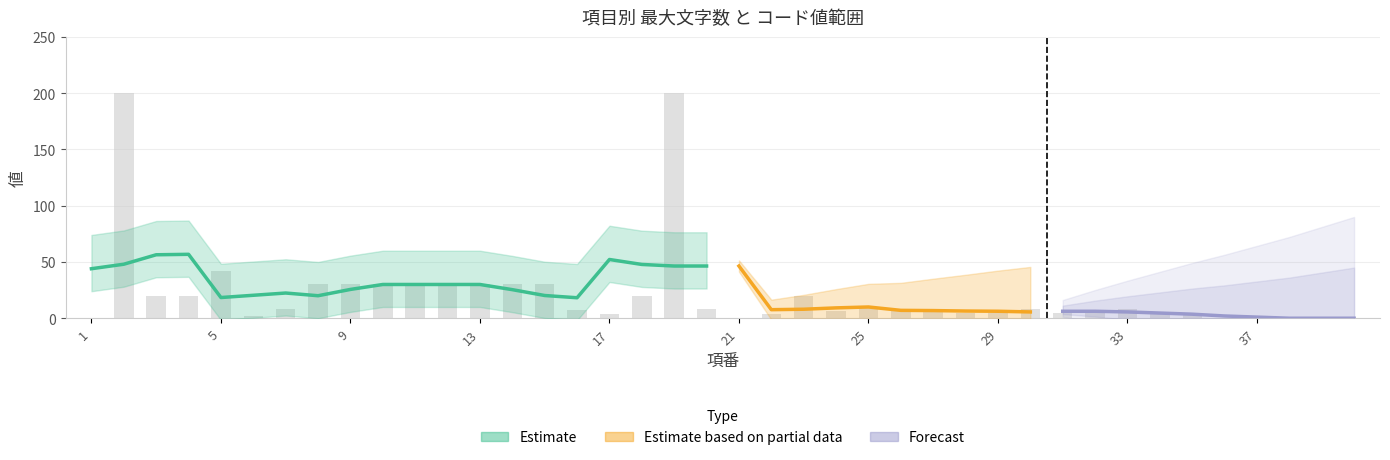

Rank the categories by value from lowest to highest.

1, 21, 36, 37, 38, 39, 40, 6, 17, 22, 28, 29, 31, 32, 34, 35, 24, 26, 16, 7, 20, 27, 30, 33, 25, 3, 4, 18, 23, 8, 9, 10, 11, 12, 13, 14, 15, 5, 2, 19